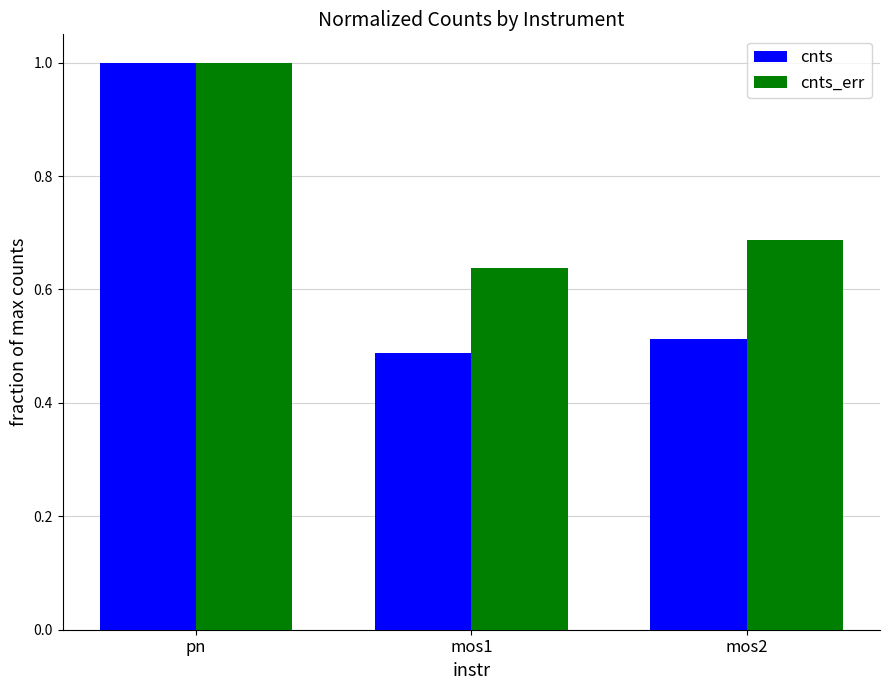

What is the sum of all cnts_err values?

2.3